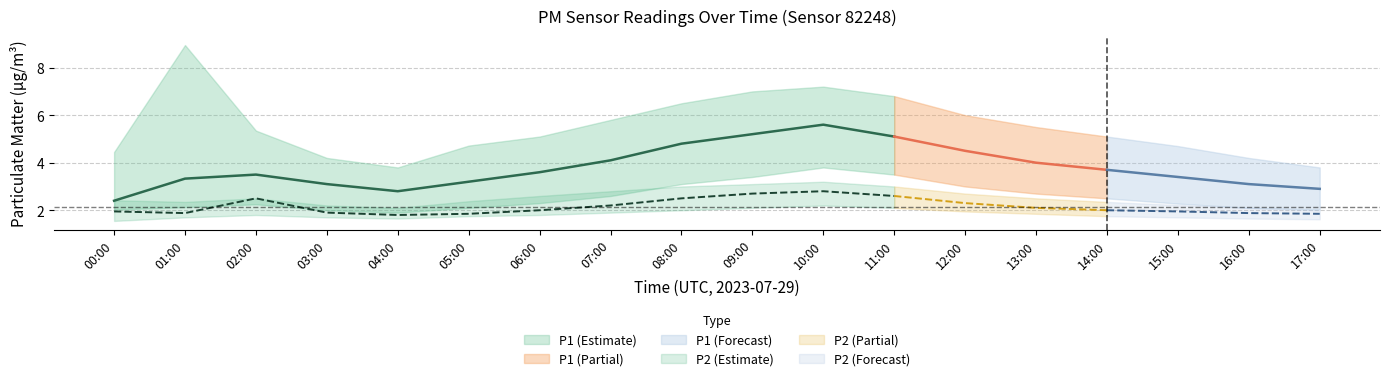

At how many categories does at least one series exceed 4?

16